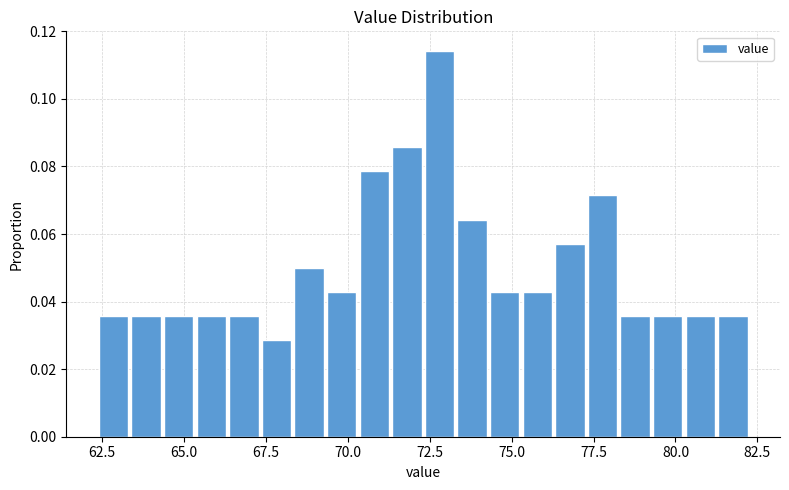

Read against the x-axis, roughly where is the centre of the tallest bar?

73.0